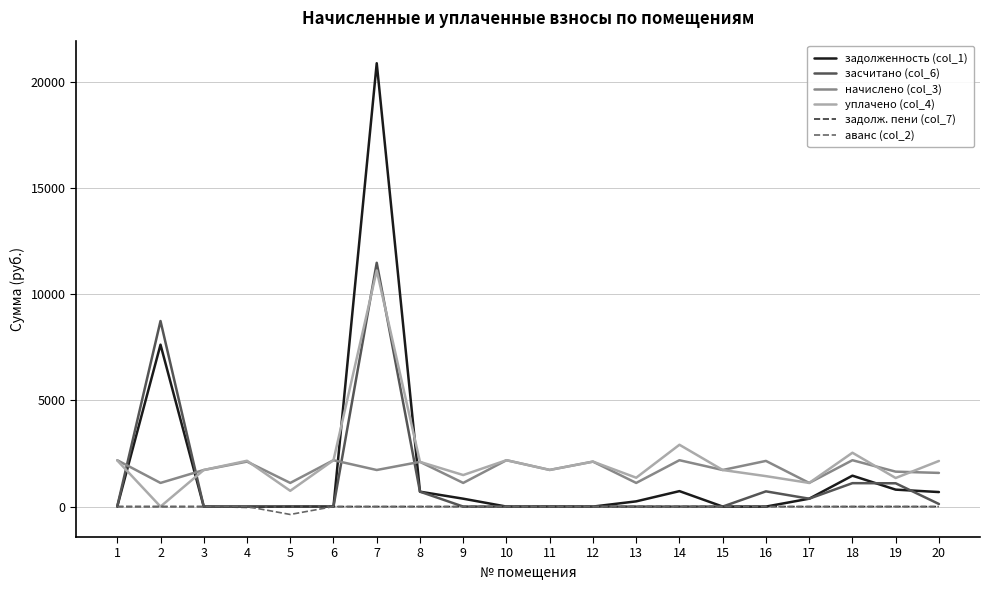

Between 13 and 19, which series saw the biggest shift?

засчитано (col_6)